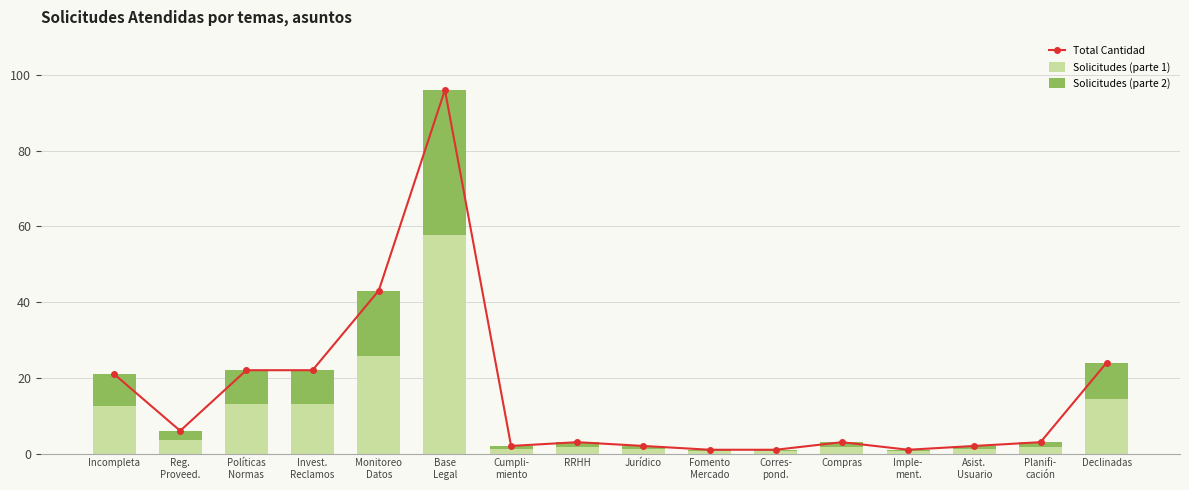

What is the minimum value shown in the chart?

0.4